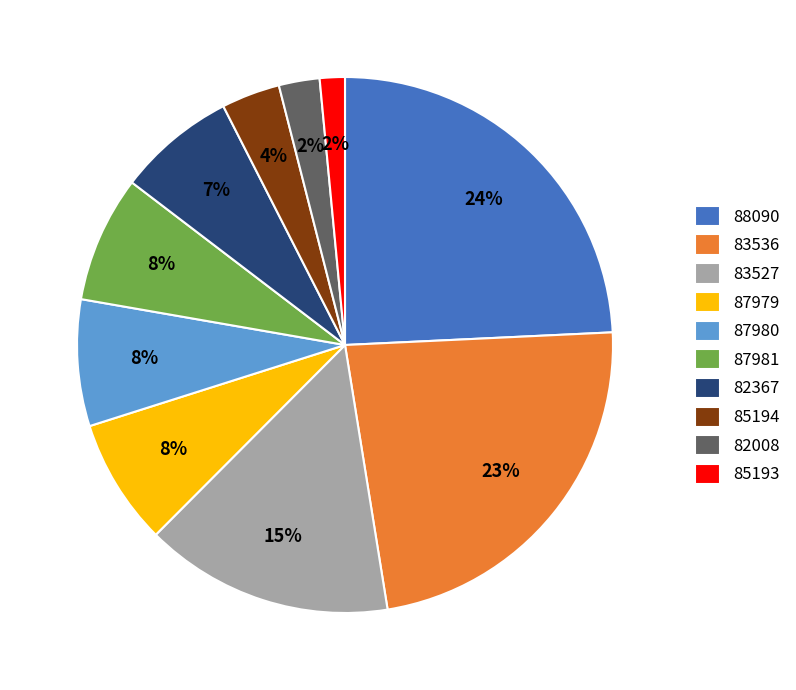

To the nearest percent, what is the combined percentage of 82367 and 83536?

30%